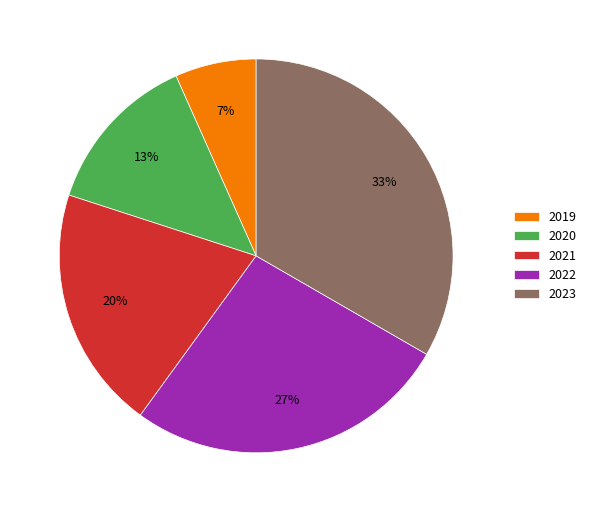

Combined, do 2023 and 2021 account for over 50%?

Yes